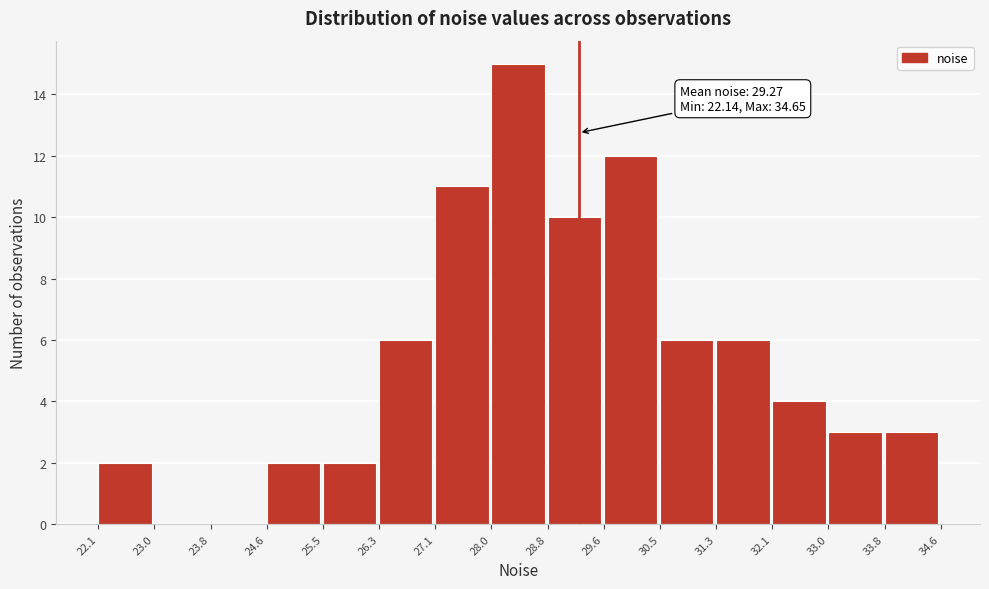

Which range on the x-axis has the tallest bar?

28.0 to 28.8